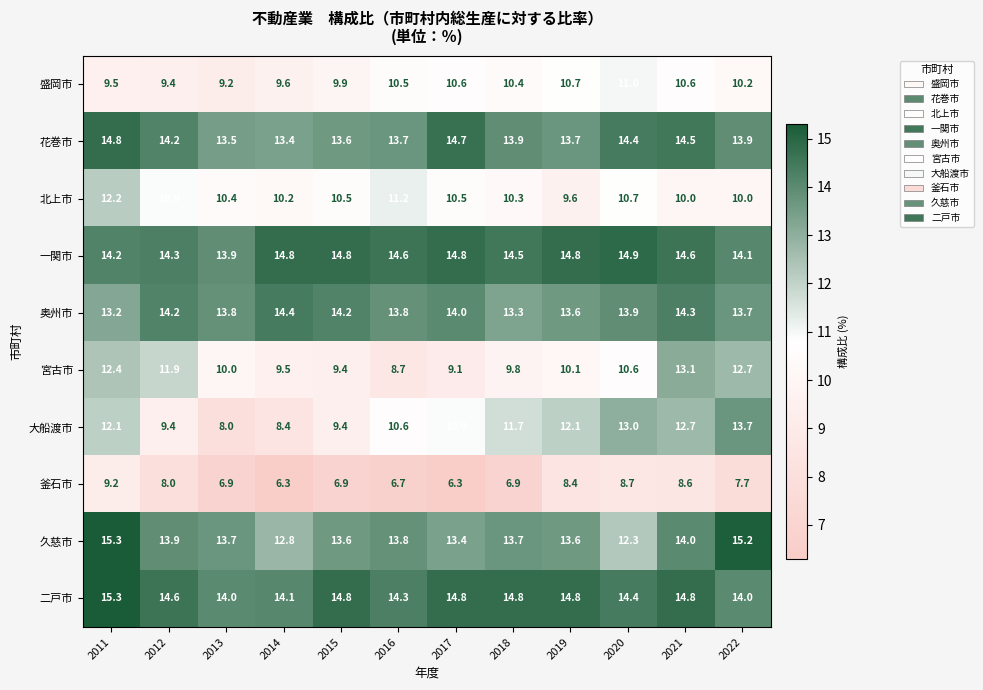

The 北上市 series shows 10.4 at 2013. True or false?

True